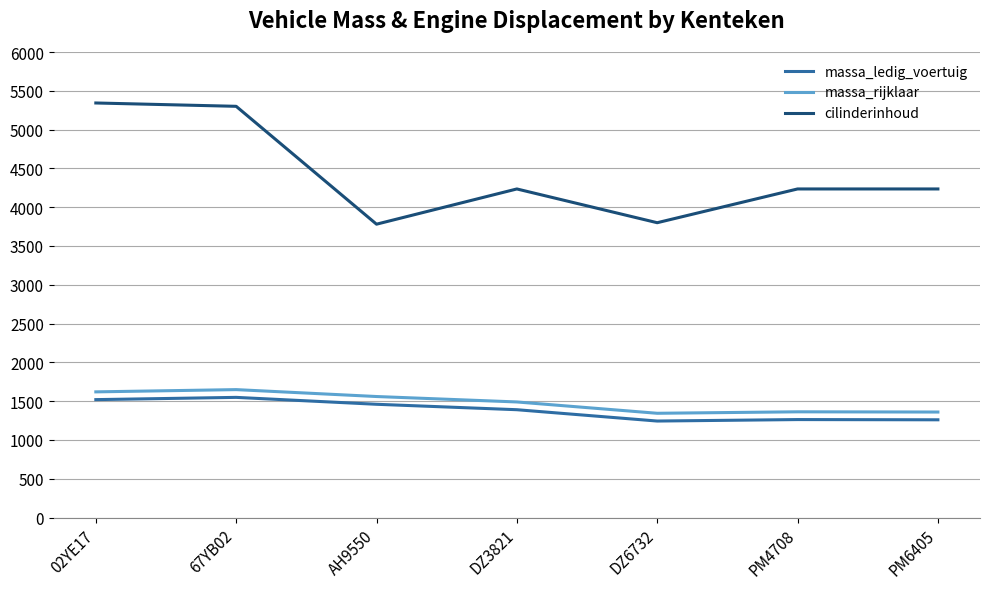

The value of massa_ledig_voertuig at 02YE17 is 1520. True or false?

True